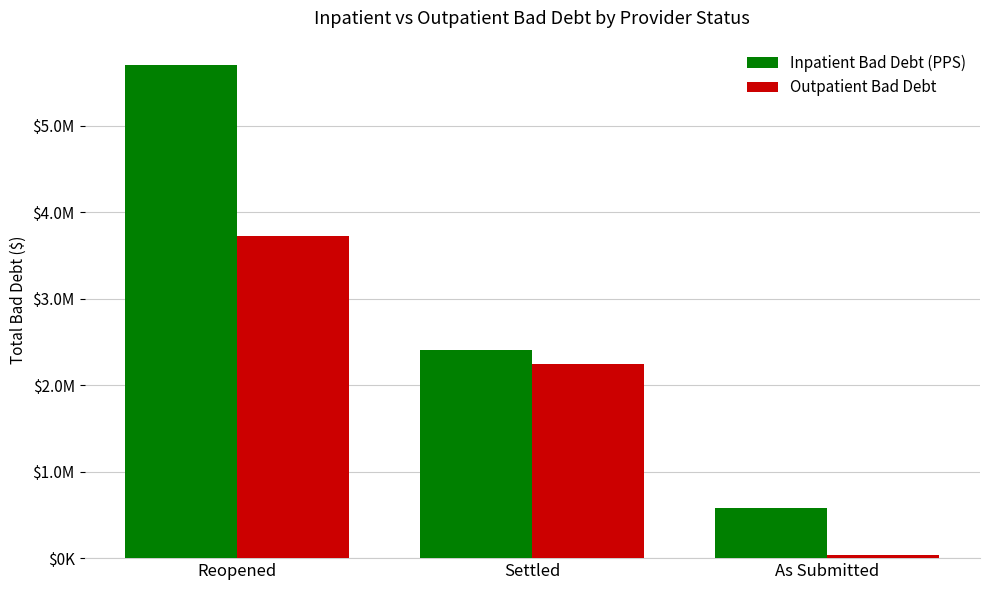

The Inpatient Bad Debt (PPS) series shows 395287 at As Submitted. True or false?

False